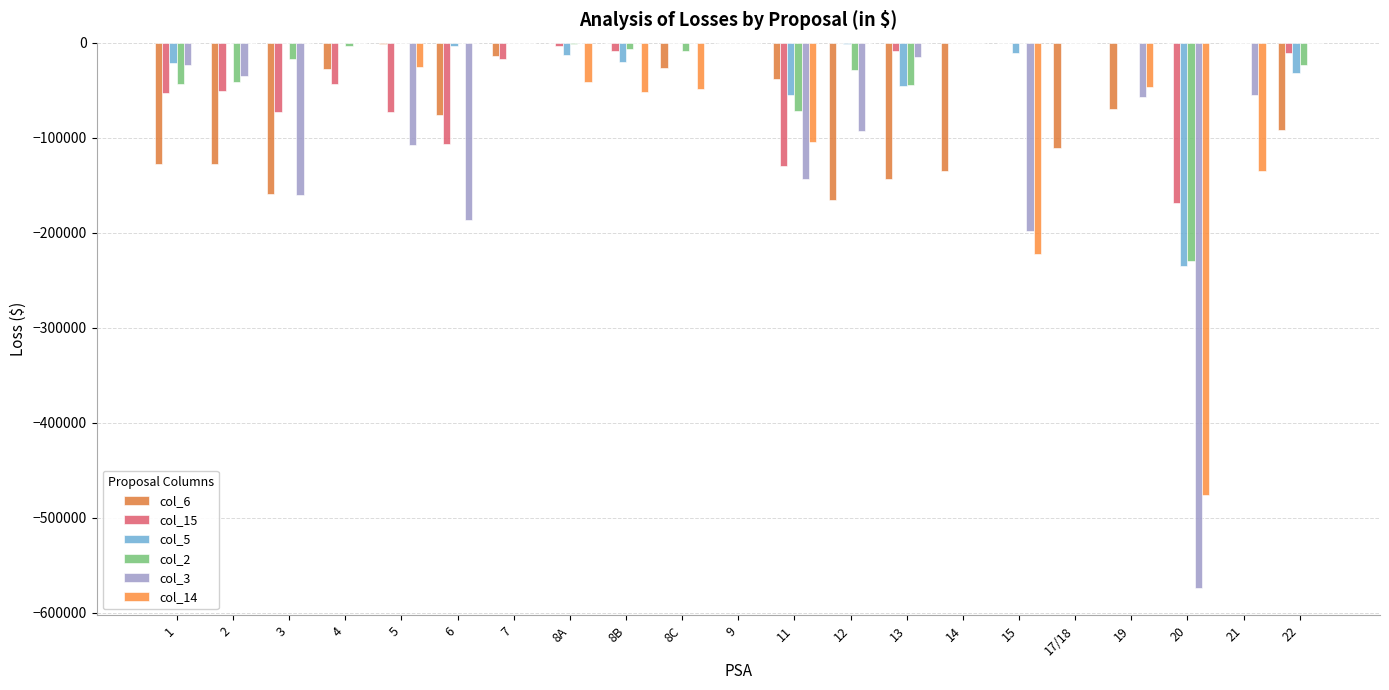

The col_6 series shows -110307.7 at 8A. True or false?

False